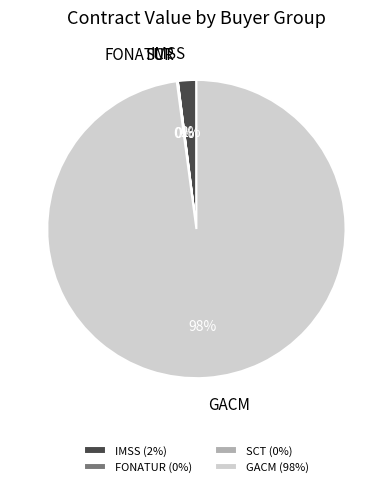

To the nearest percent, what is the difference between the GACM and IMSS slice percentages?

96%